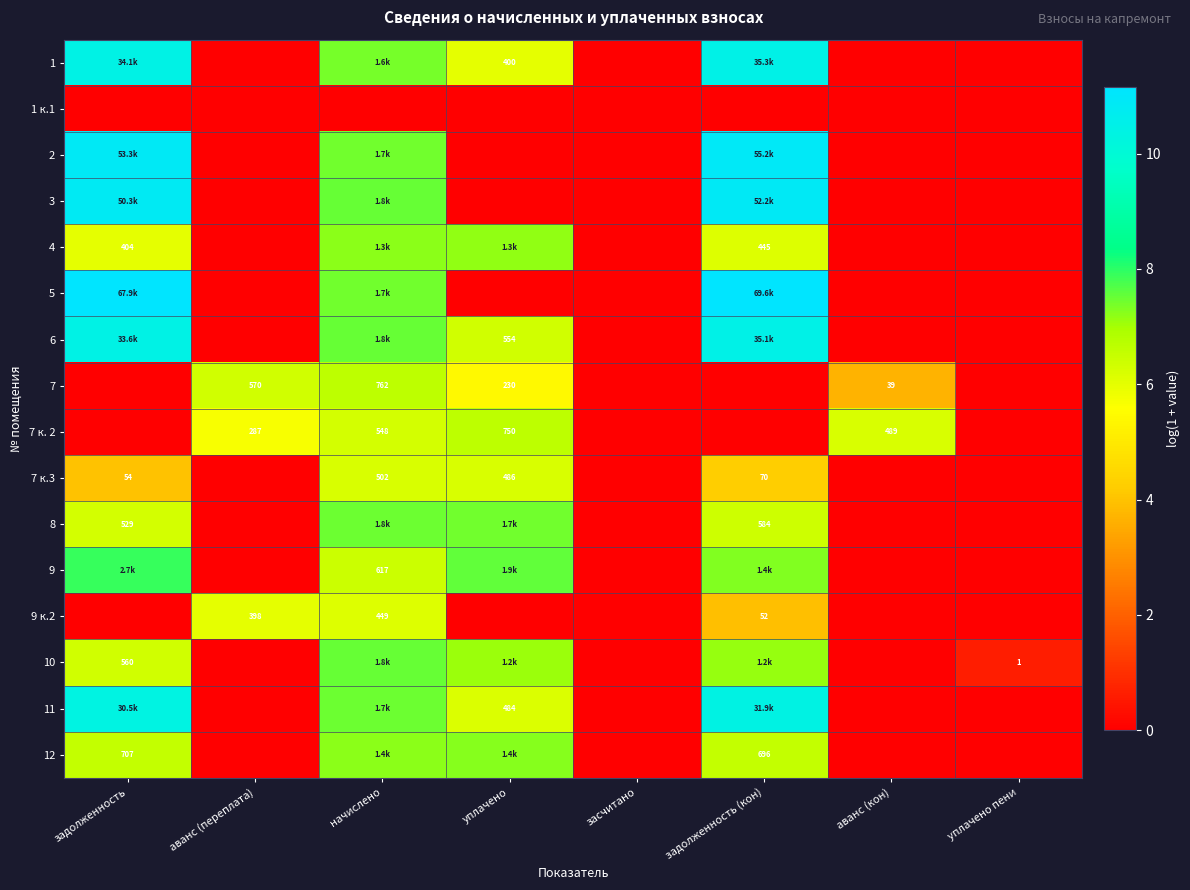

What is the total value across all series at аванс (кон)?

9.9